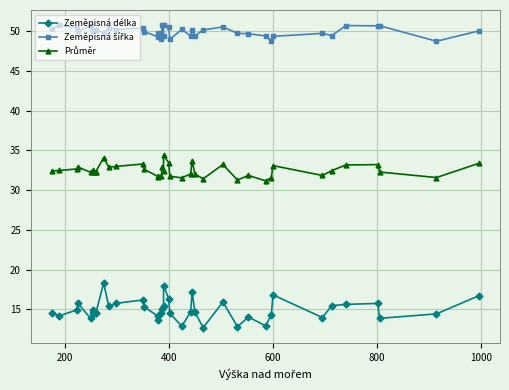

True or false: Zeměpisná šířka has more than 0 interior local peaks.

True